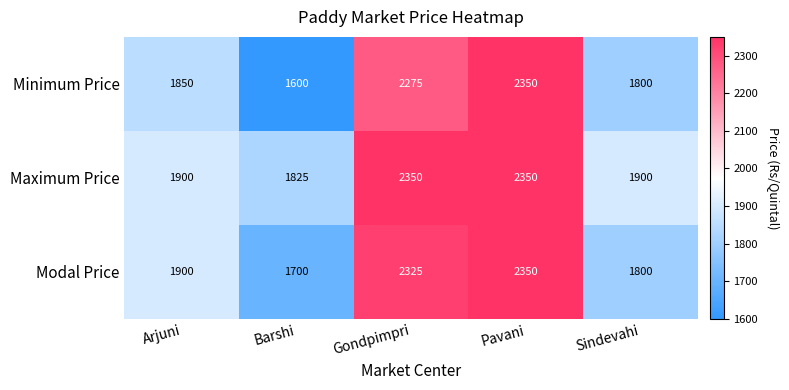

List the series in order of their overall mean, lowest first.

Minimum Price, Modal Price, Maximum Price